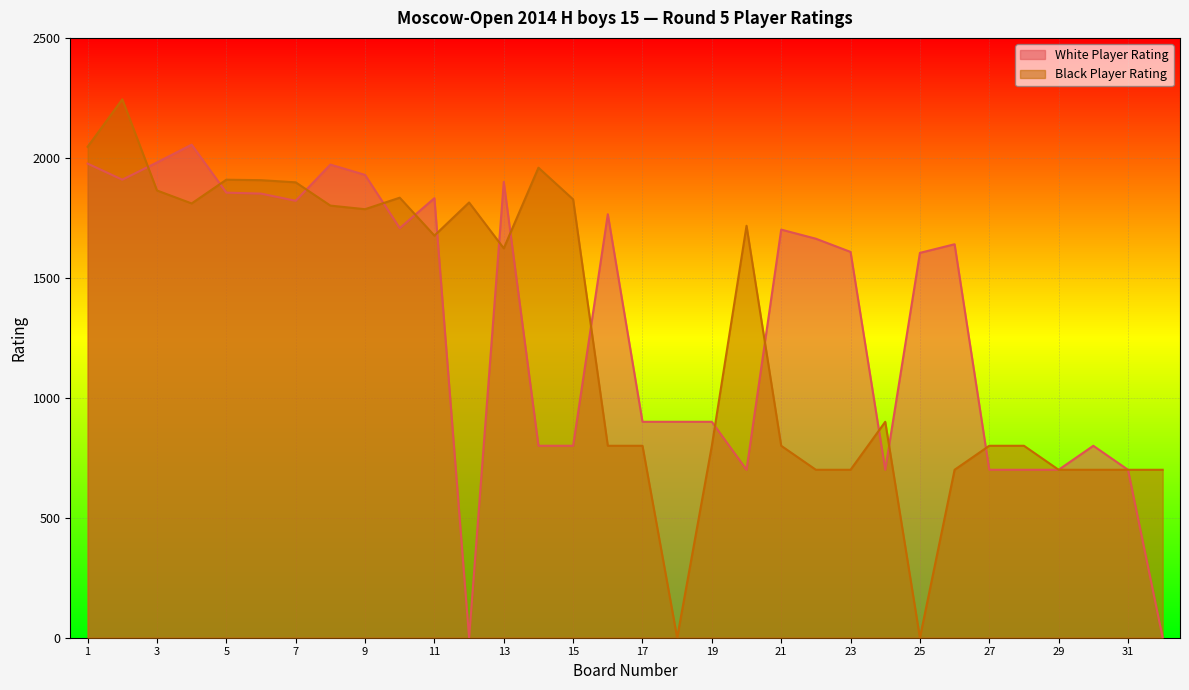

True or false: Black Player Rating has a value of 700 at 23.

True